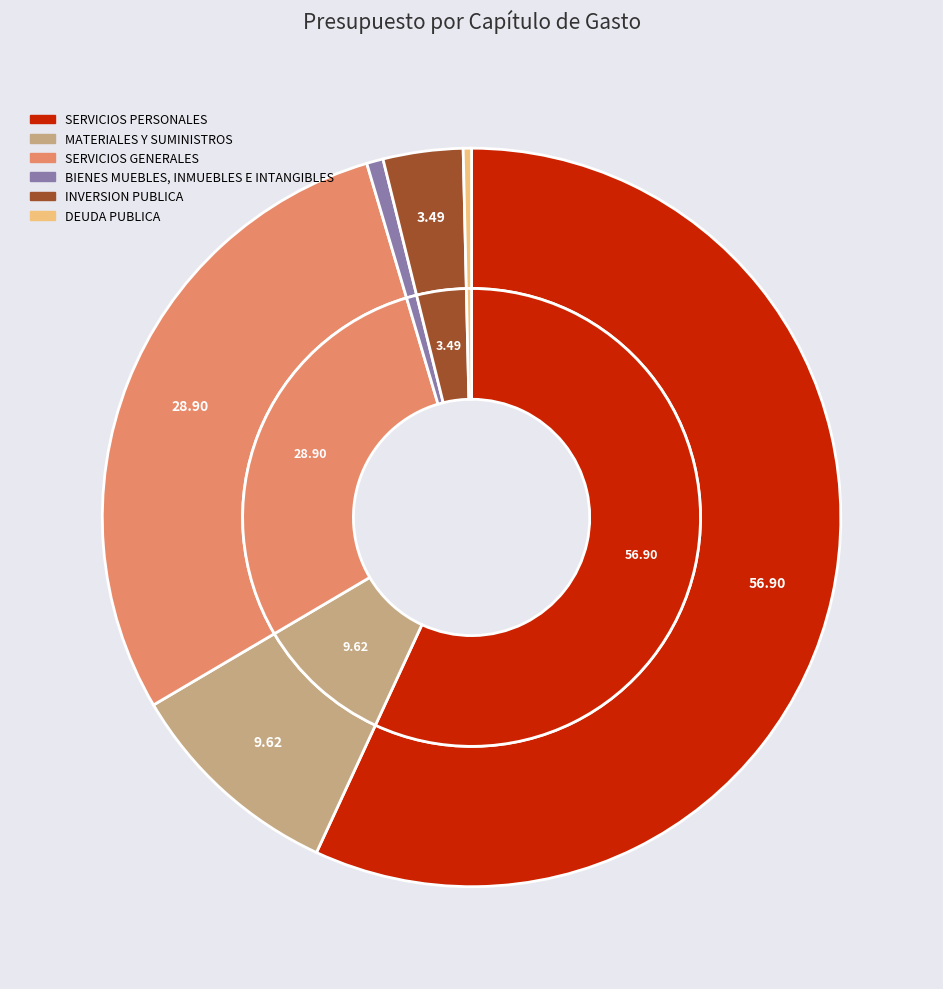

What is the majority slice?

SERVICIOS PERSONALES